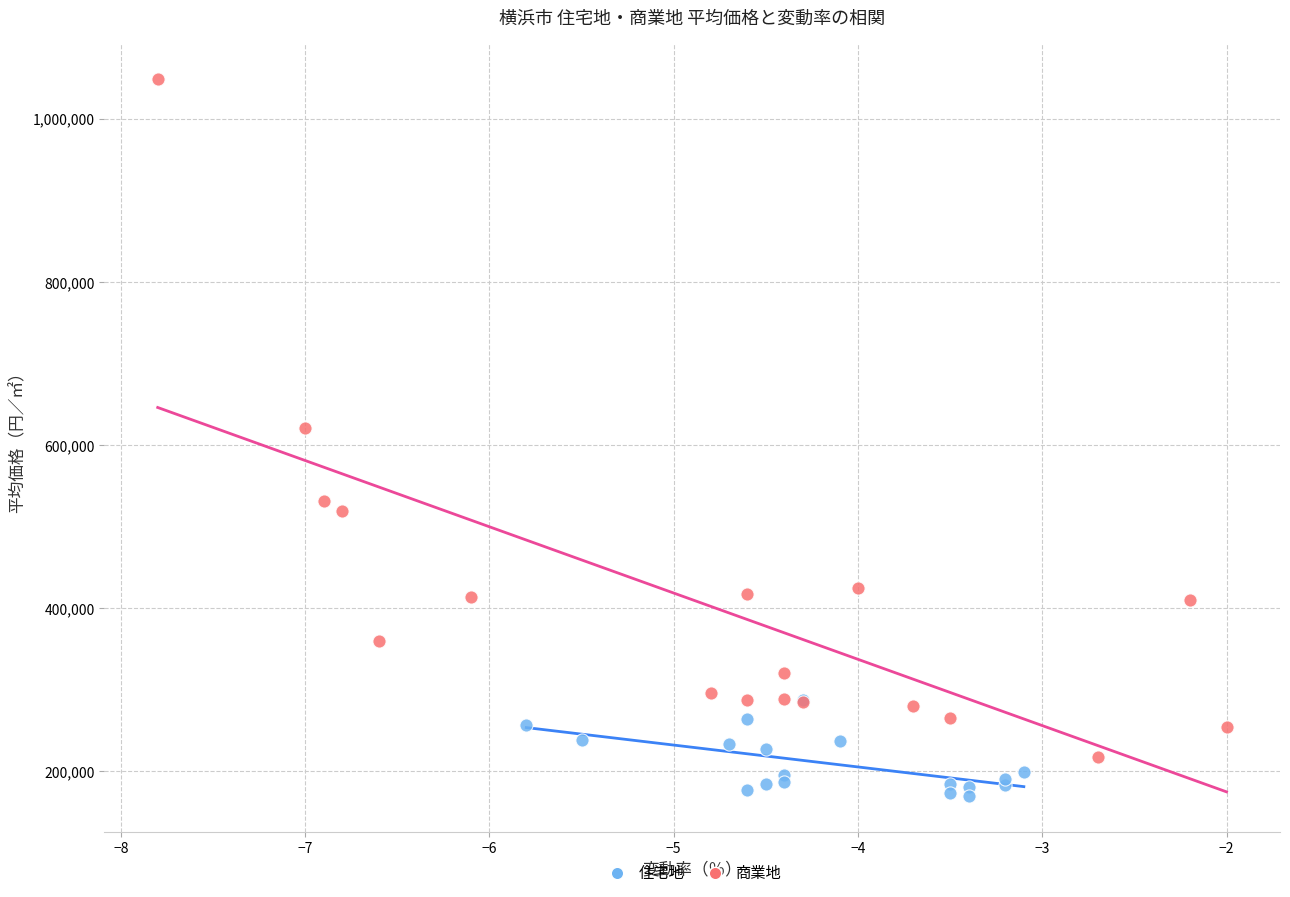

What are all the series names shown in the legend?

住宅地, 商業地